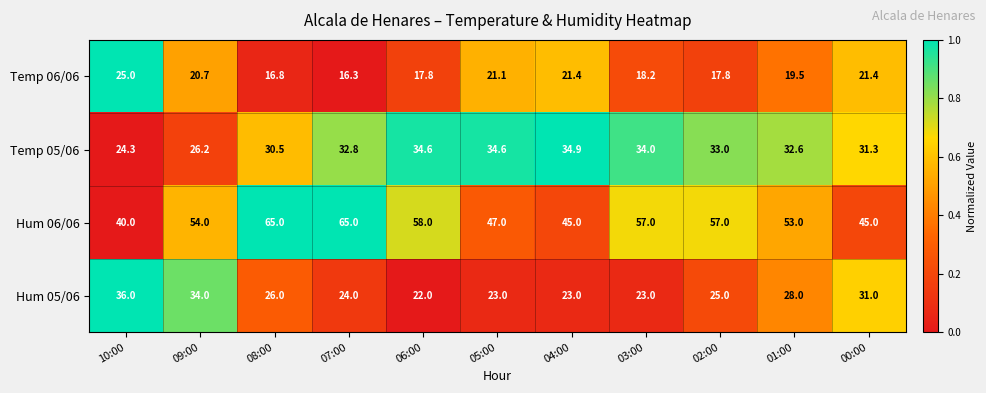

True or false: Hum 06/06 has a value of 75.2 at 01:00.

False